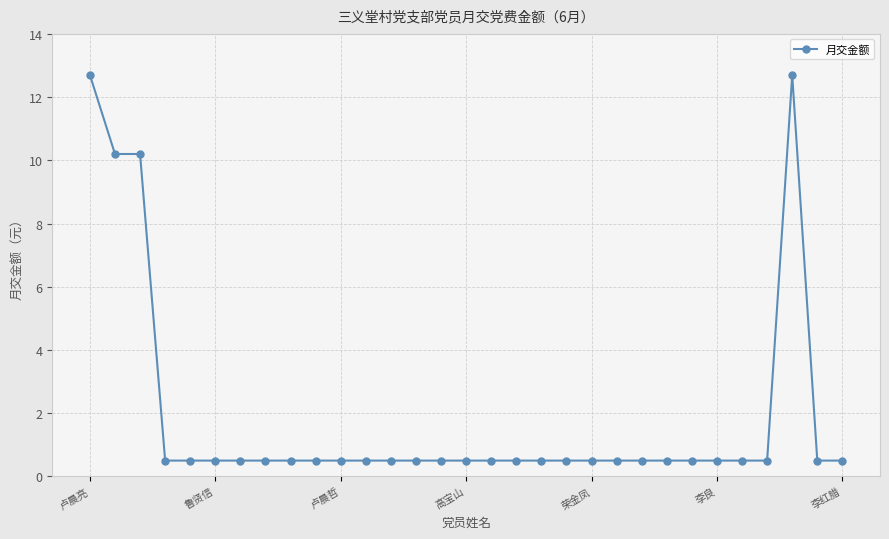

What is the difference between the maximum and second lowest values?

12.2